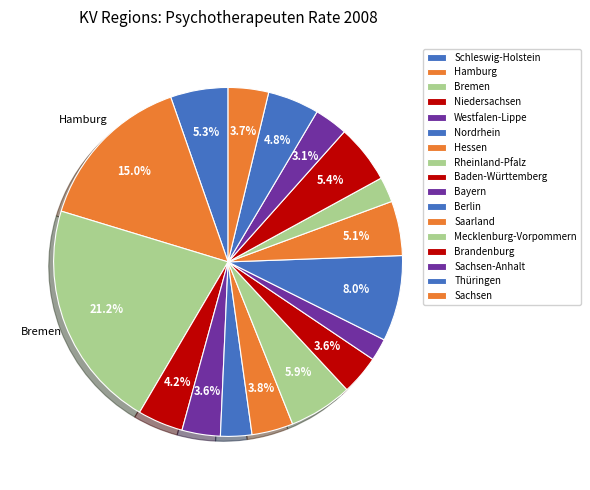

Which slice is the smallest?

Bayern